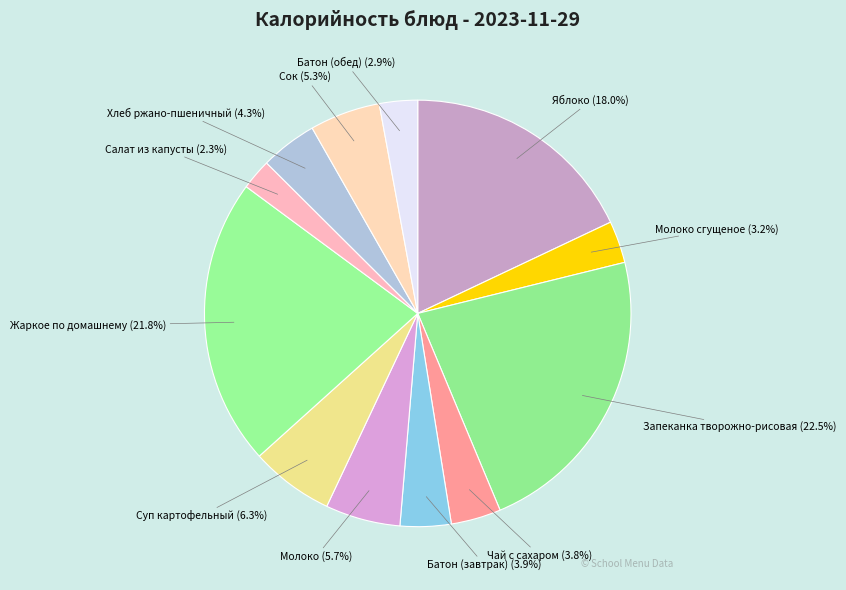

Is it true that Батон (завтрак) is 4% of the pie?

True